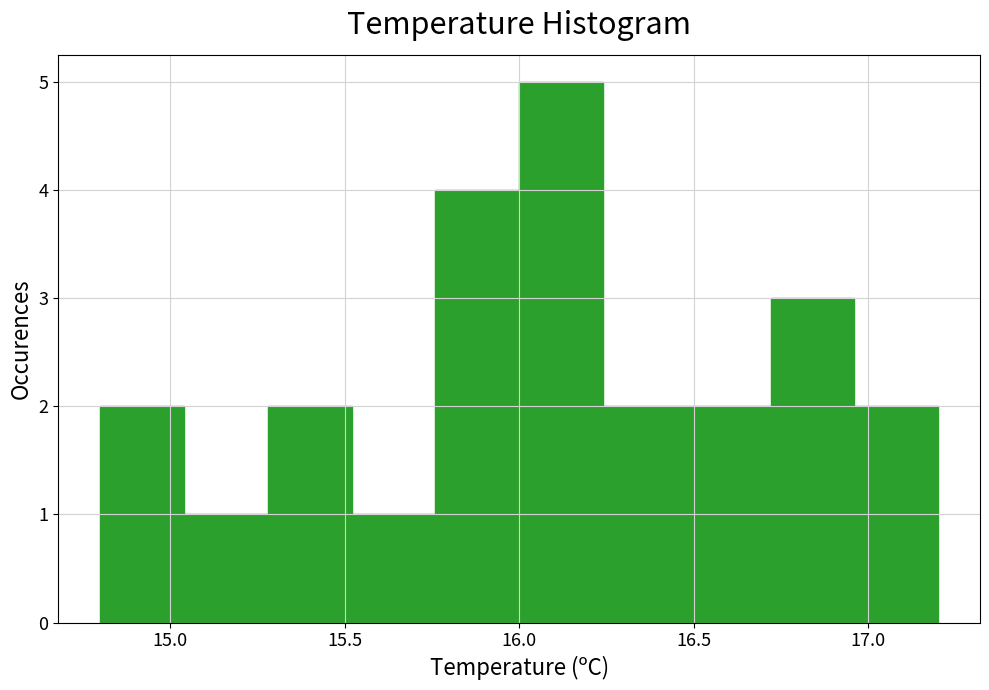

Which range on the x-axis has the tallest bar?

16.00 to 16.24